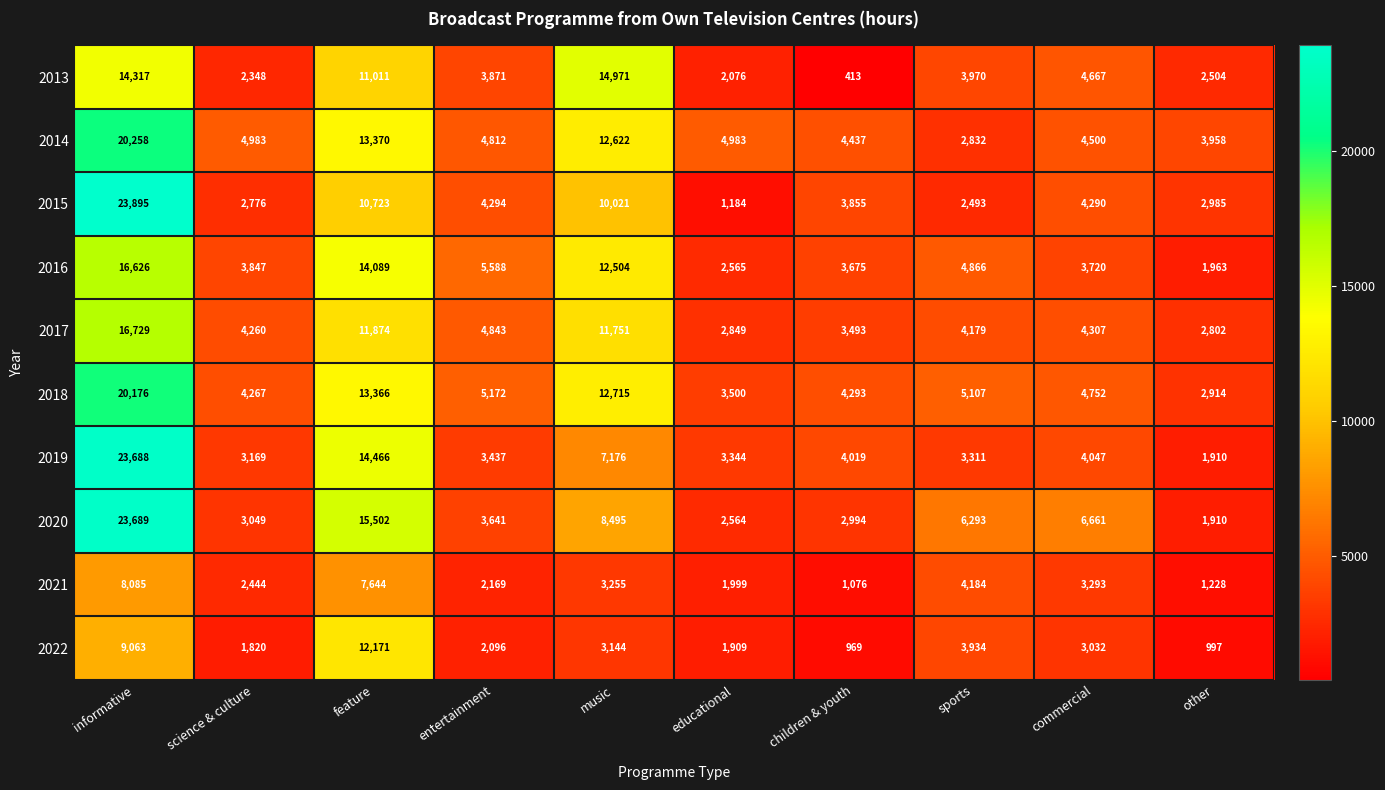

At which label is 2015 closest to 12539?

feature